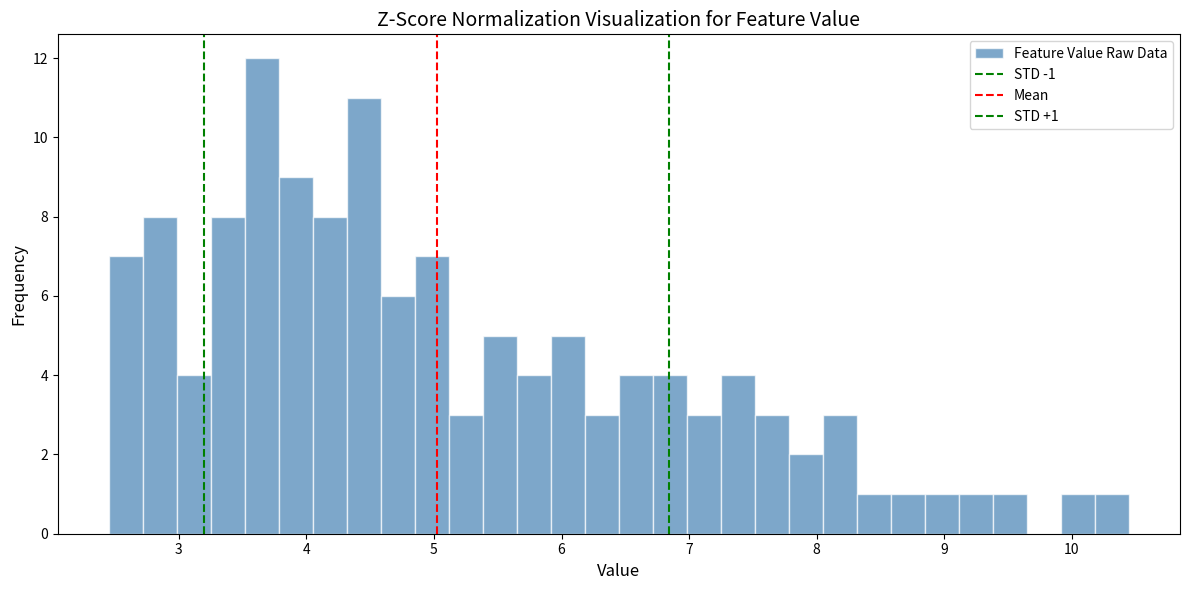

Around what value on the x-axis is the tallest bar? Give the approximate position of its centre, as read against the axis.

3.7